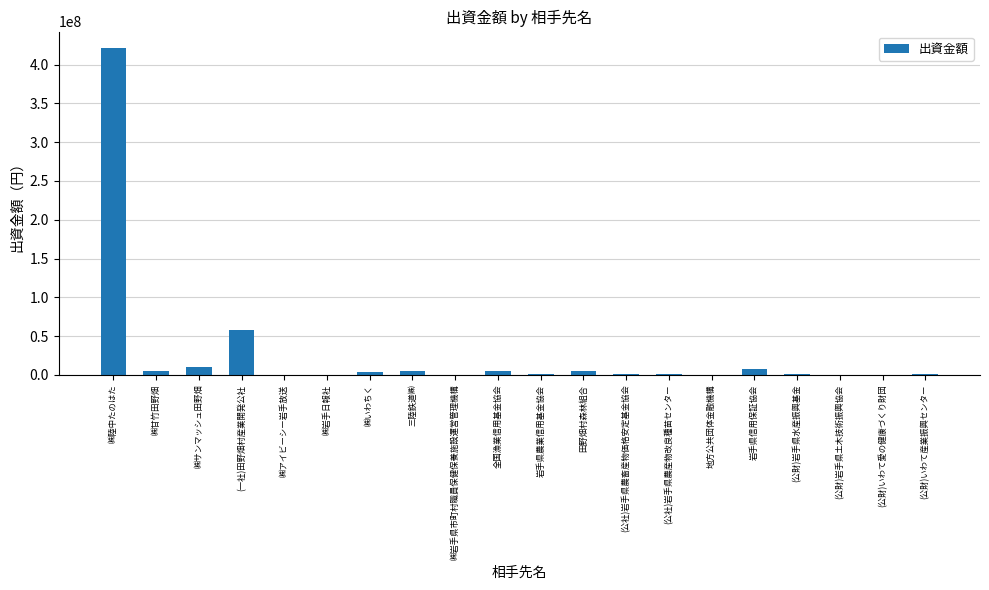

What is the maximum value shown in the chart?

421500000